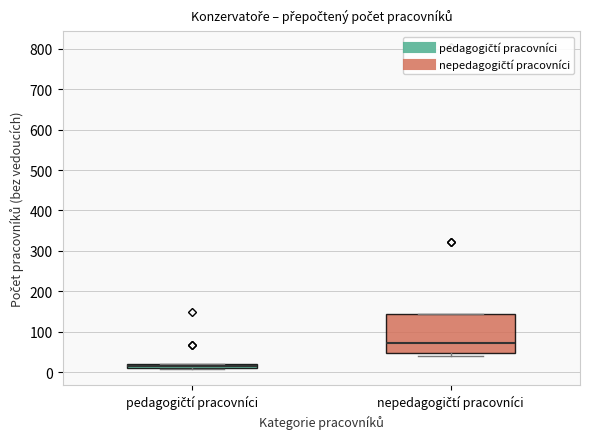

Where is the upper edge of the box for nepedagogičtí pracovníci on the y-axis? The values are not printed on the chart, so give them approximately, as read against the axis.

140